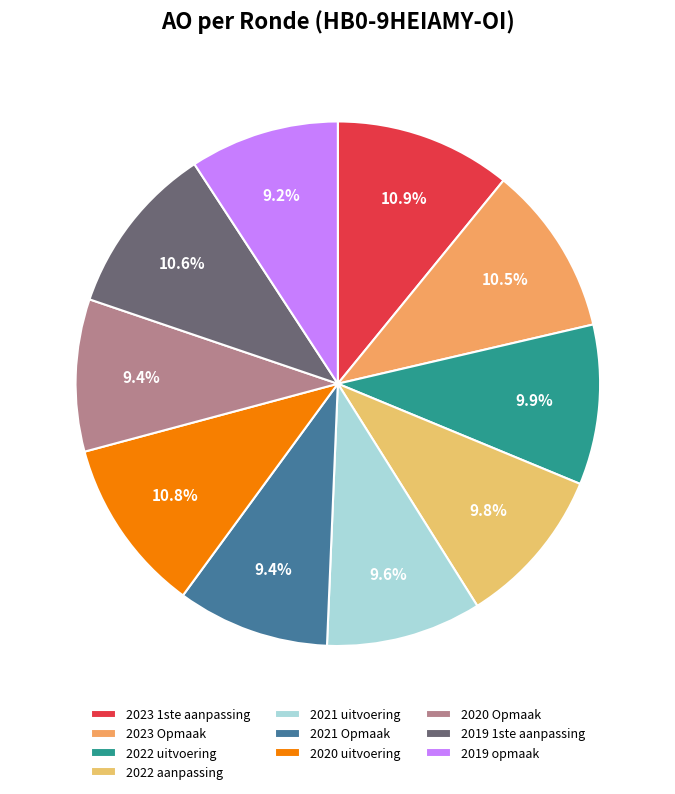

What percentage do 2022 uitvoering and 2023 1ste aanpassing together represent?

20.8%